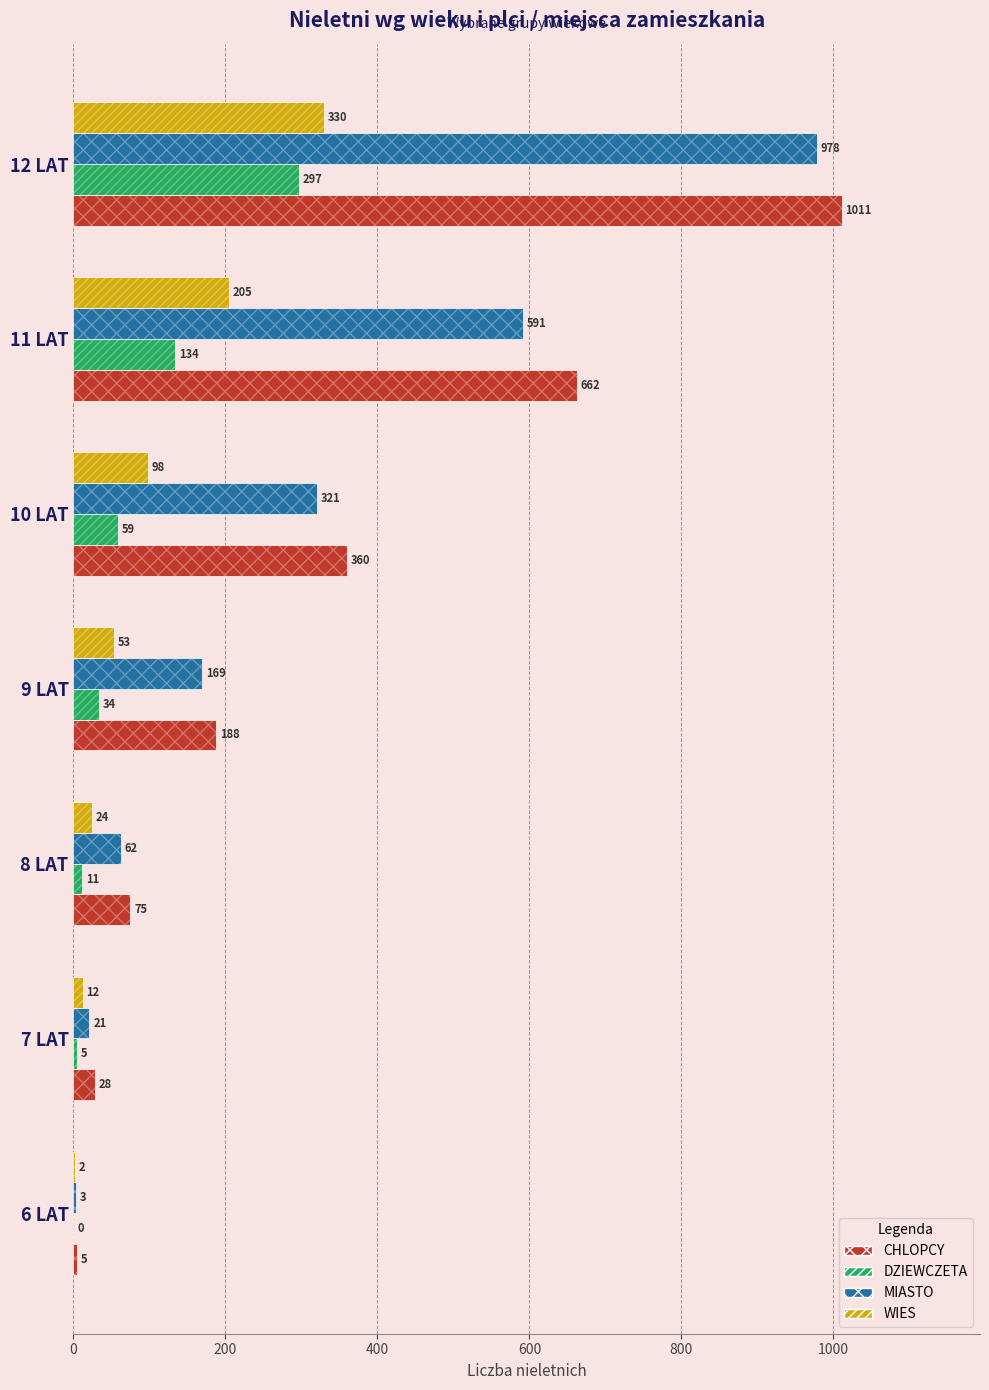

The value of CHLOPCY at 6 LAT is 8. True or false?

False